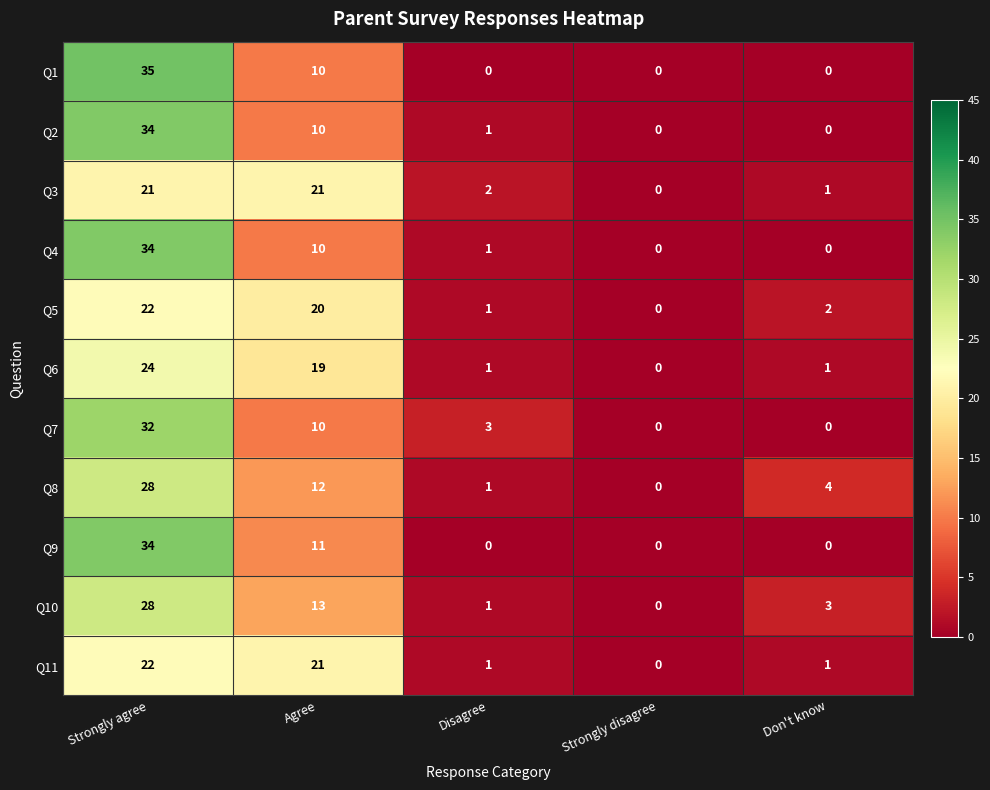

Is the value of Q3 at Agree greater than the value of Q1 at Strongly agree?

No